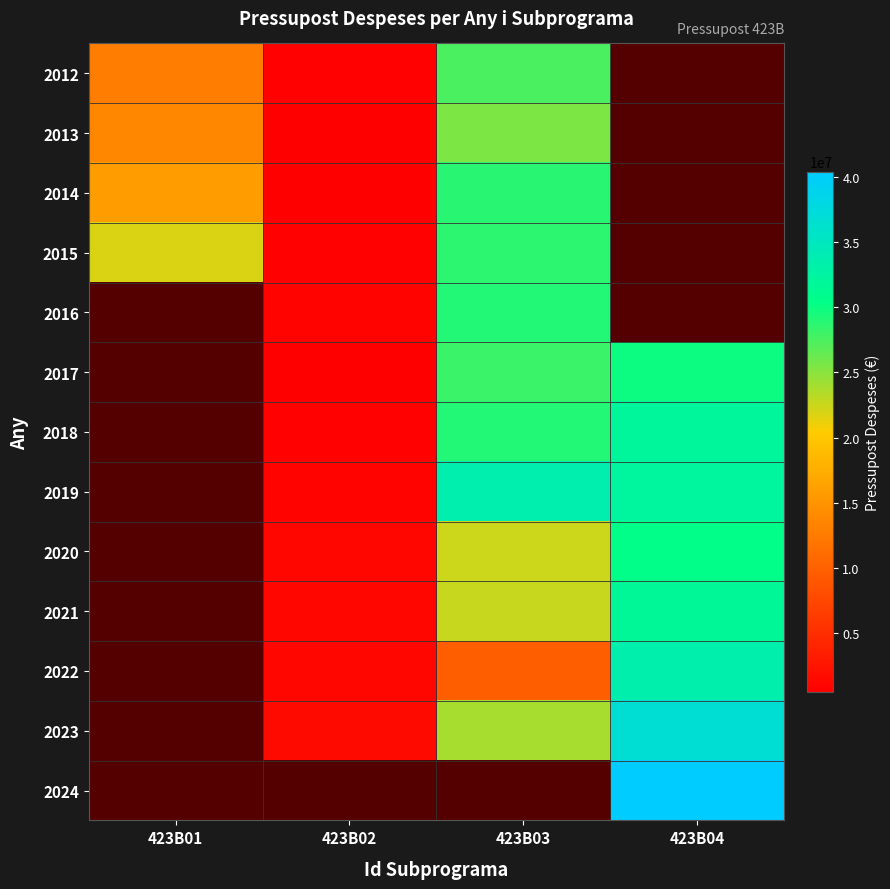

Which has a higher value, 423B04 or 423B02?

423B02